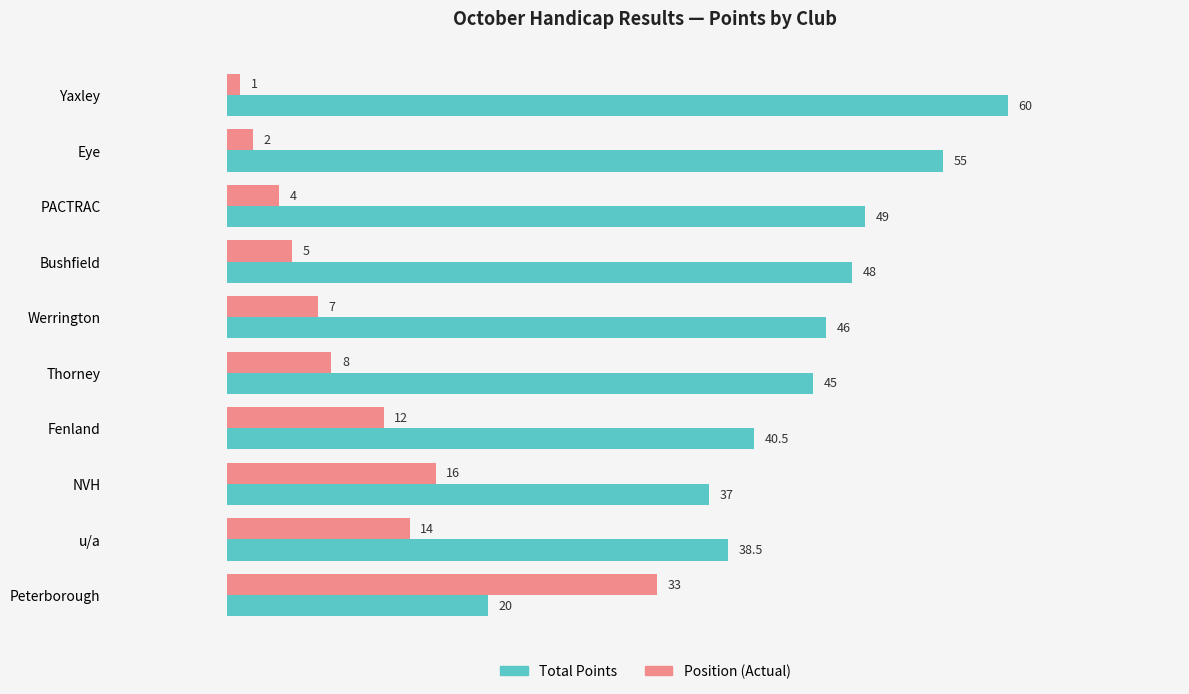

Which label corresponds to the smallest value in the chart?

Yaxley